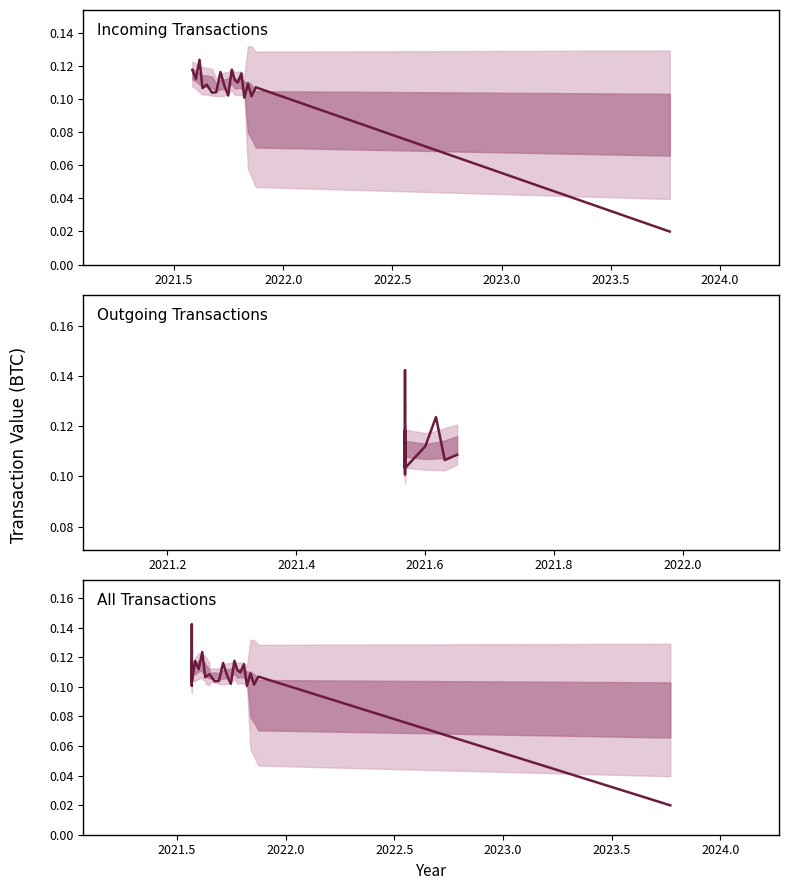

Between 12 and 4, which is larger?

12